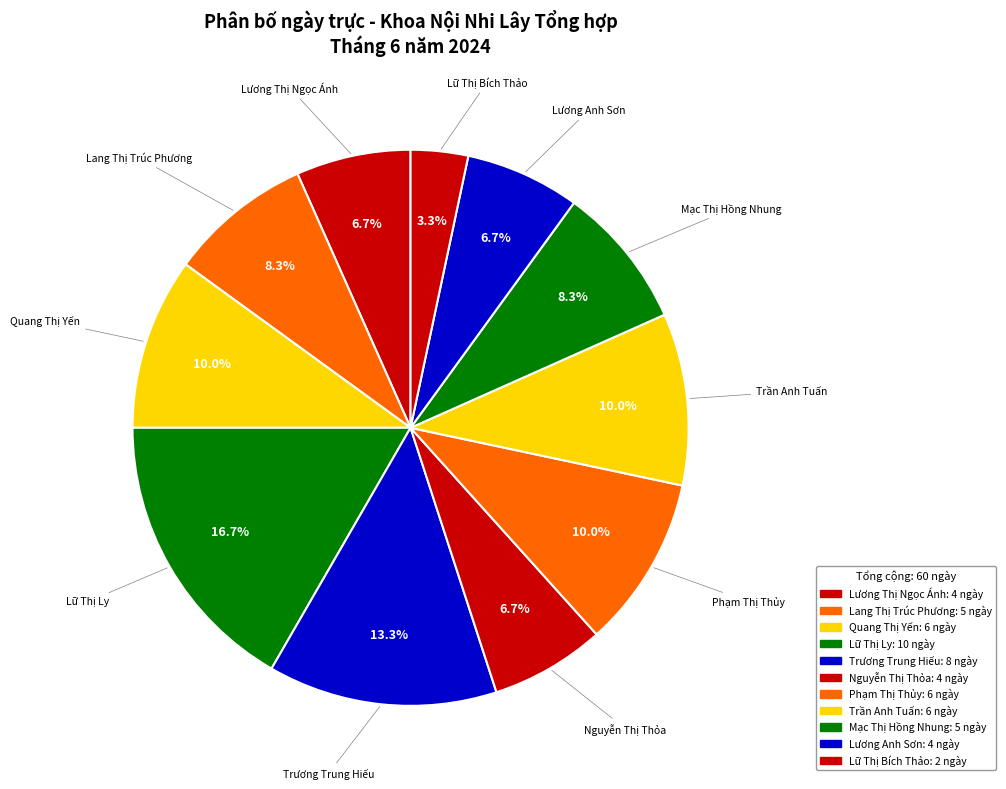

How many slices are in this pie chart?

11